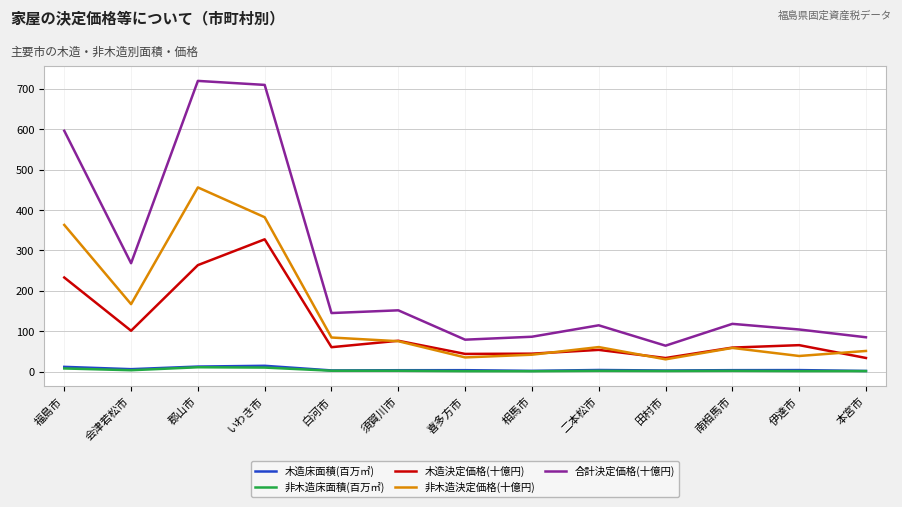

True or false: 非木造決定価格(十億円) has a value of 137.1 at 福島市.

False